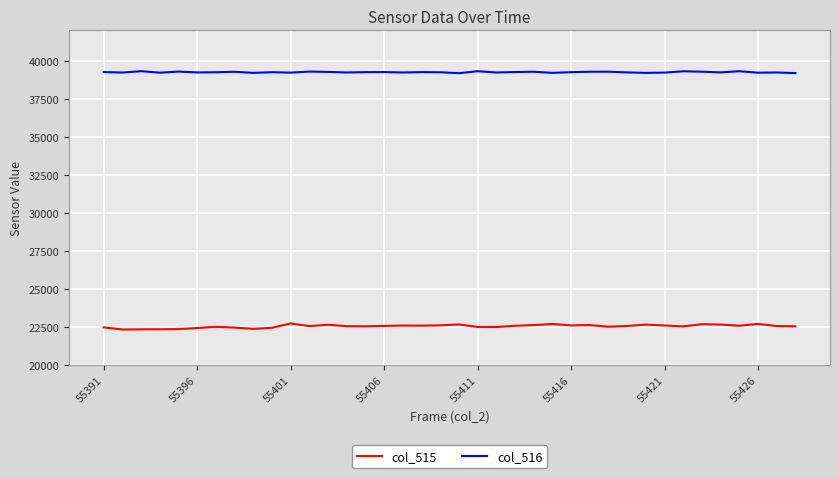

True or false: col_515 and col_516 intersect in this chart.

False